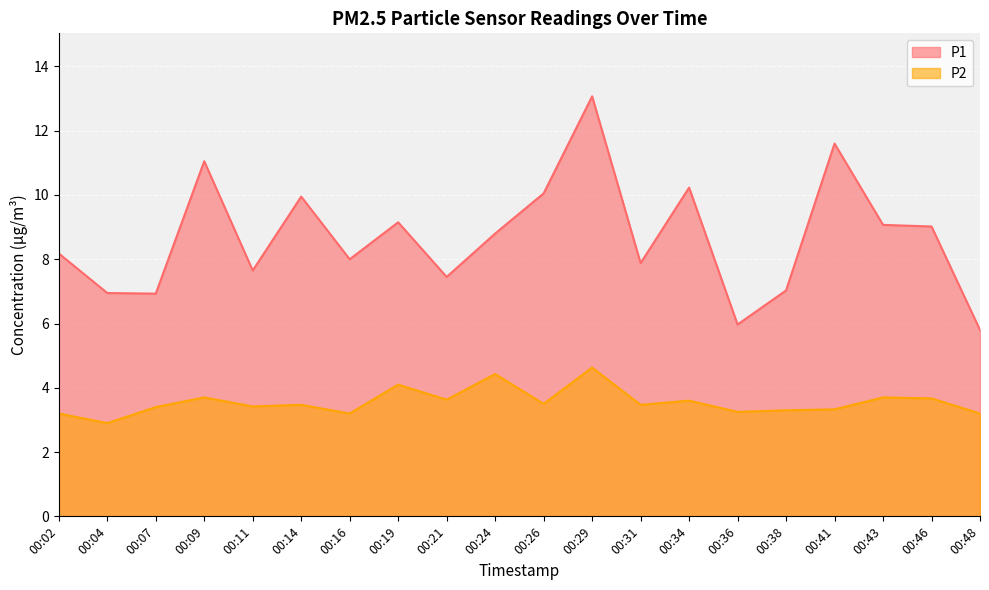

True or false: P1 has more than 0 interior local peaks.

True